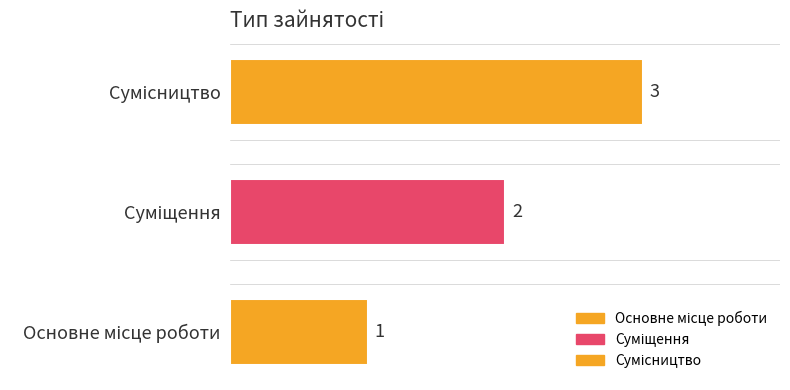

What is the change in value from Суміщення to Сумісництво?

+1